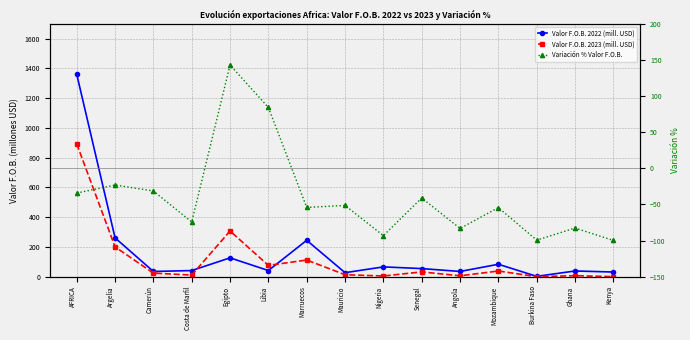

Does the chart display data point markers on the line(s)?

Yes